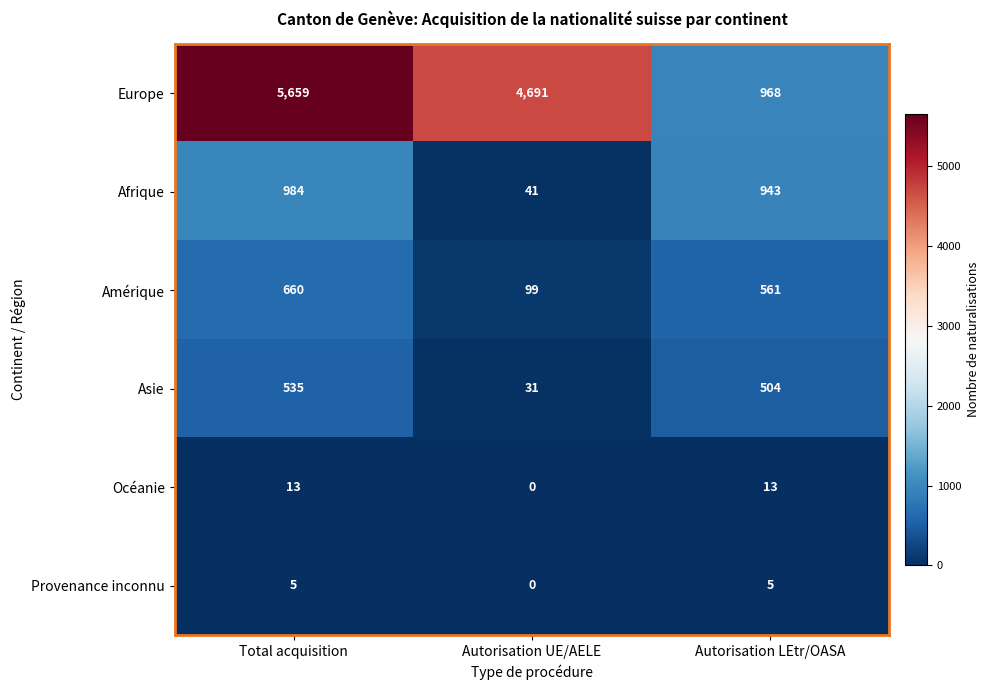

Reading right to left, transcribe all the data shown in this chart.

Europe: 968	4691	5659
Afrique: 943	41	984
Amérique: 561	99	660
Asie: 504	31	535
Océanie: 13	0	13
Provenance inconnu: 5	0	5